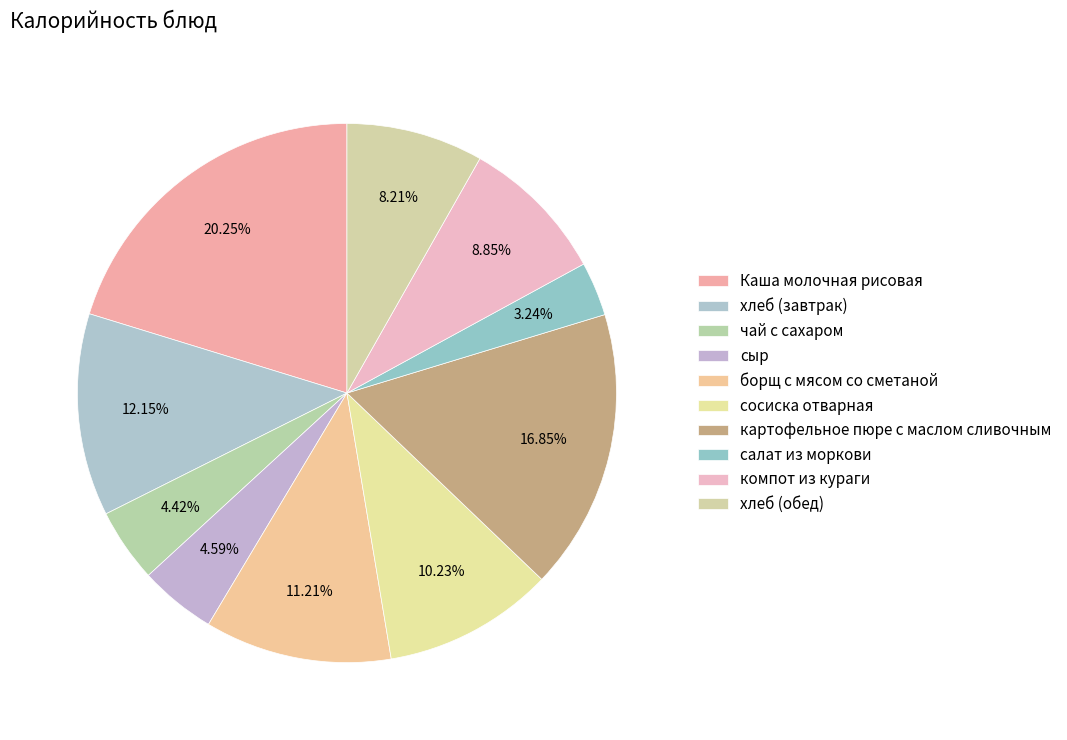

True or false: сосиска отварная accounts for 1% of the total.

False